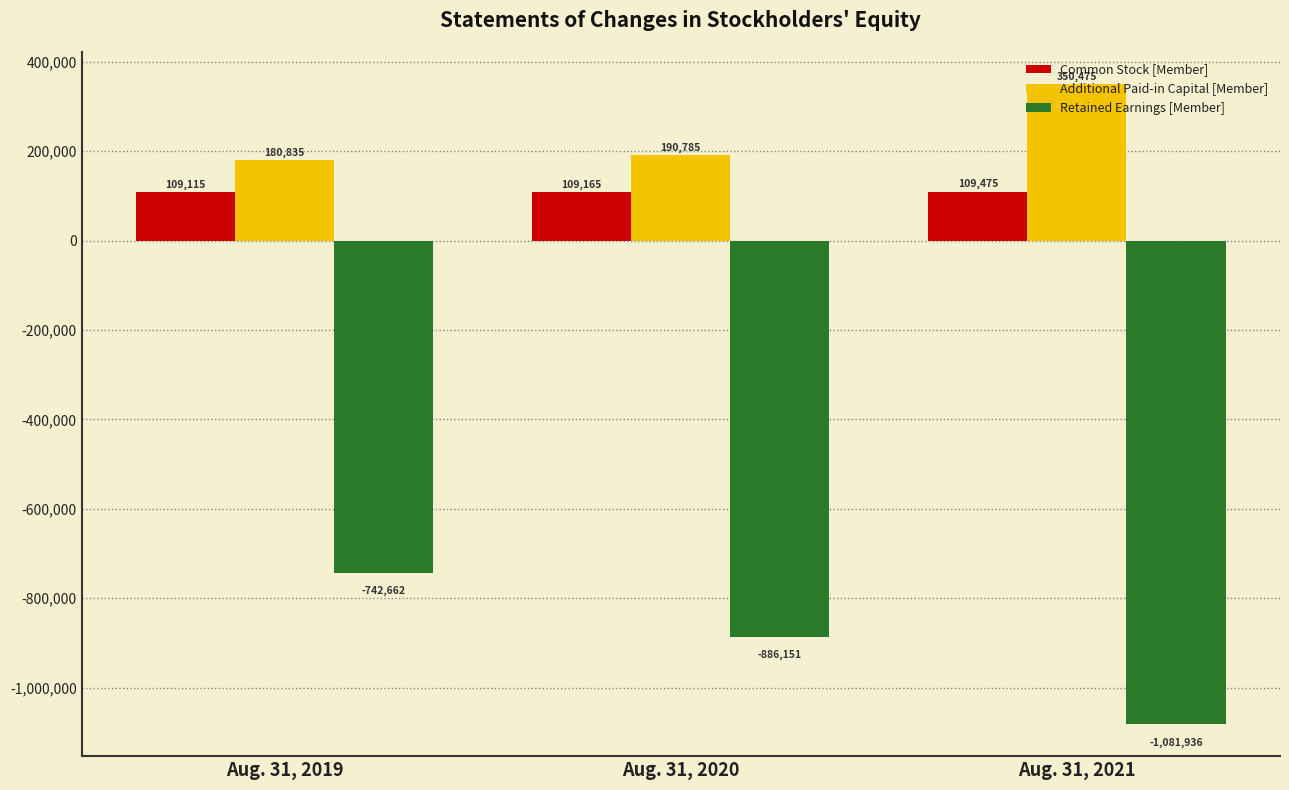

What is the difference between the Additional Paid-in Capital [Member] values at Aug. 31, 2020 and Aug. 31, 2019?

9950